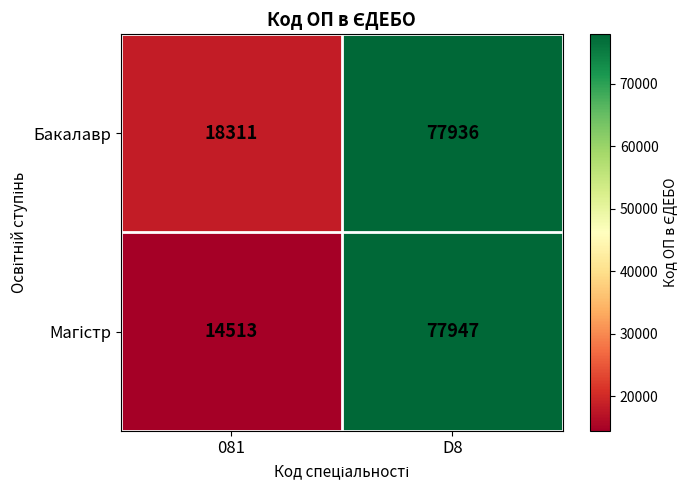

What is the difference between the maximum and minimum values in the Бакалавр series?

59625